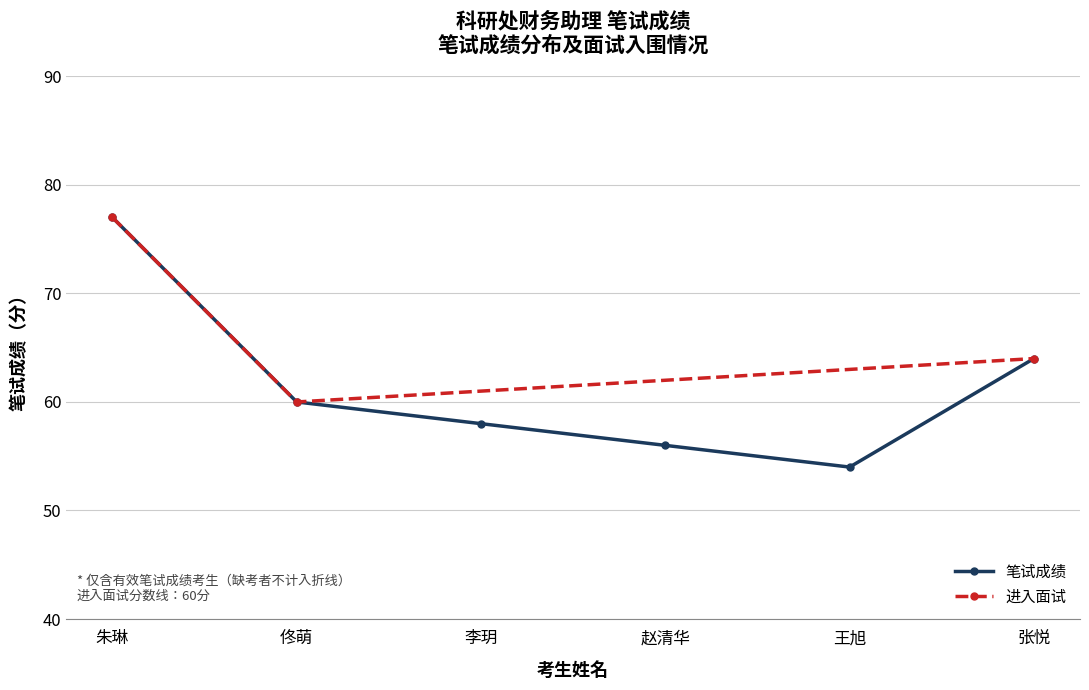

What is the smallest value displayed?

54